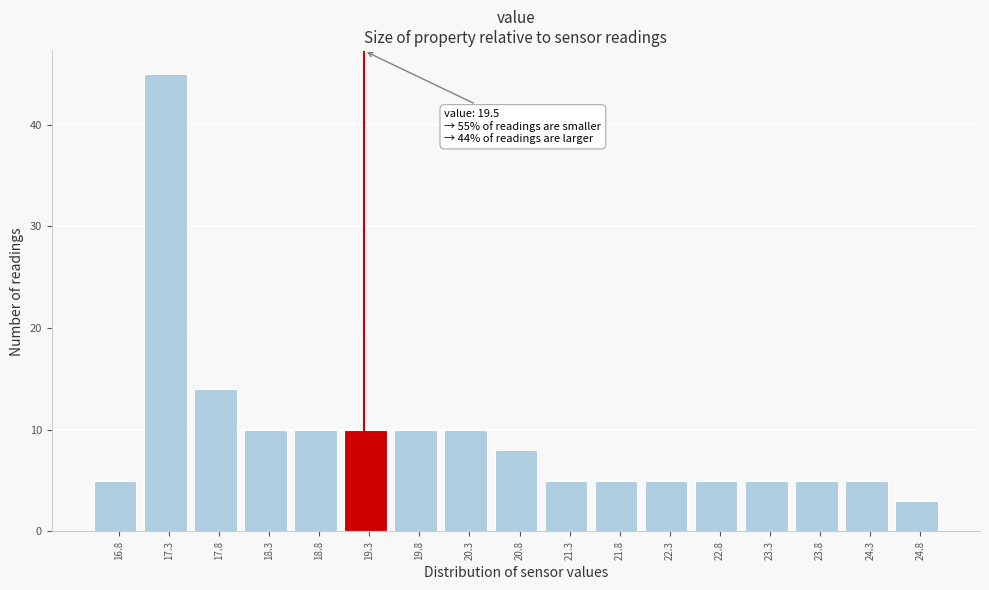

Reading left to right, transcribe all the data shown in this chart.

5	45	14	10	10	10	10	10	8	5	5	5	5	5	5	5	3